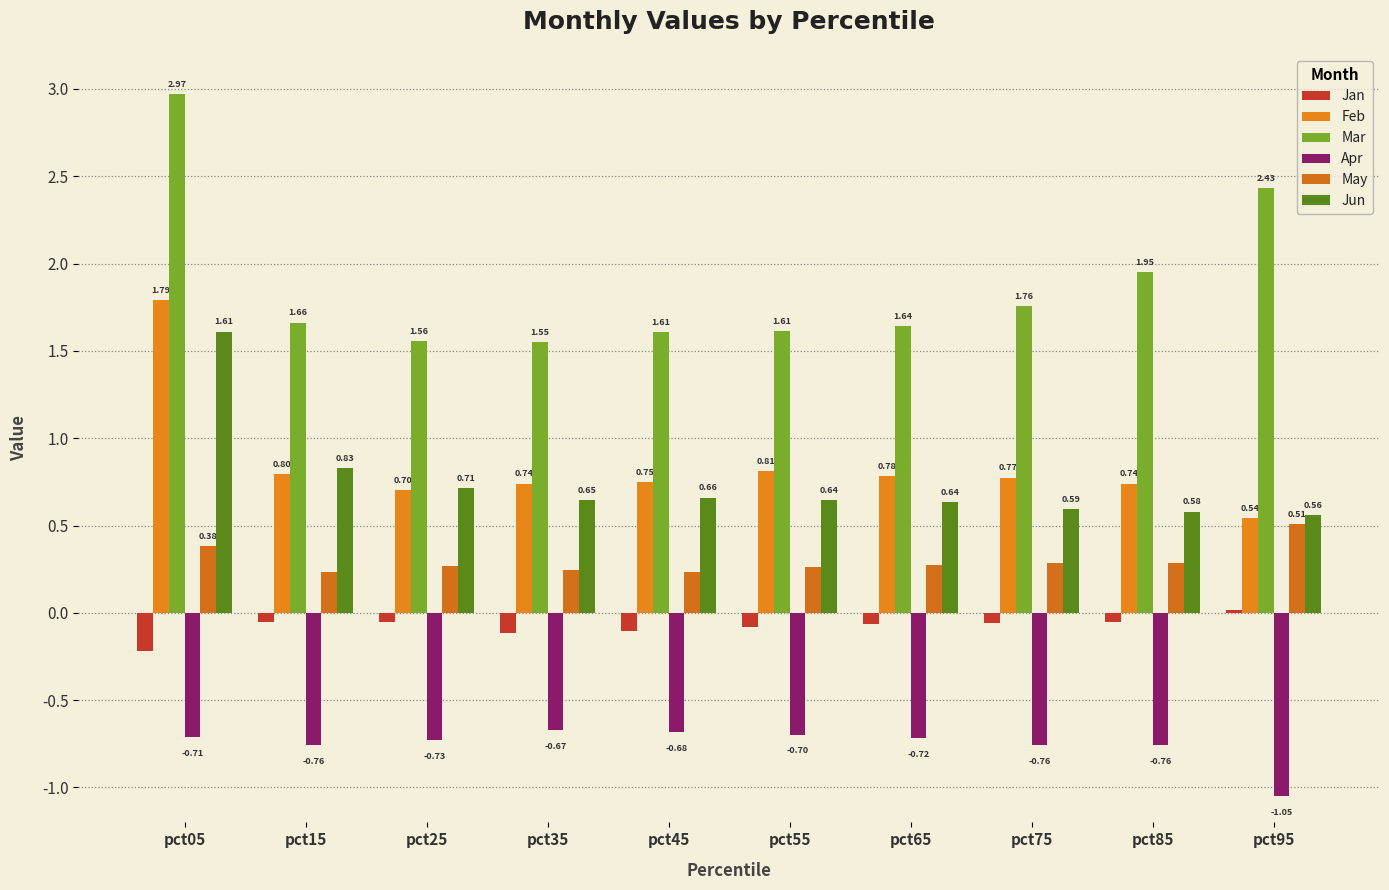

Count the May values in the range 0 to 1.

10